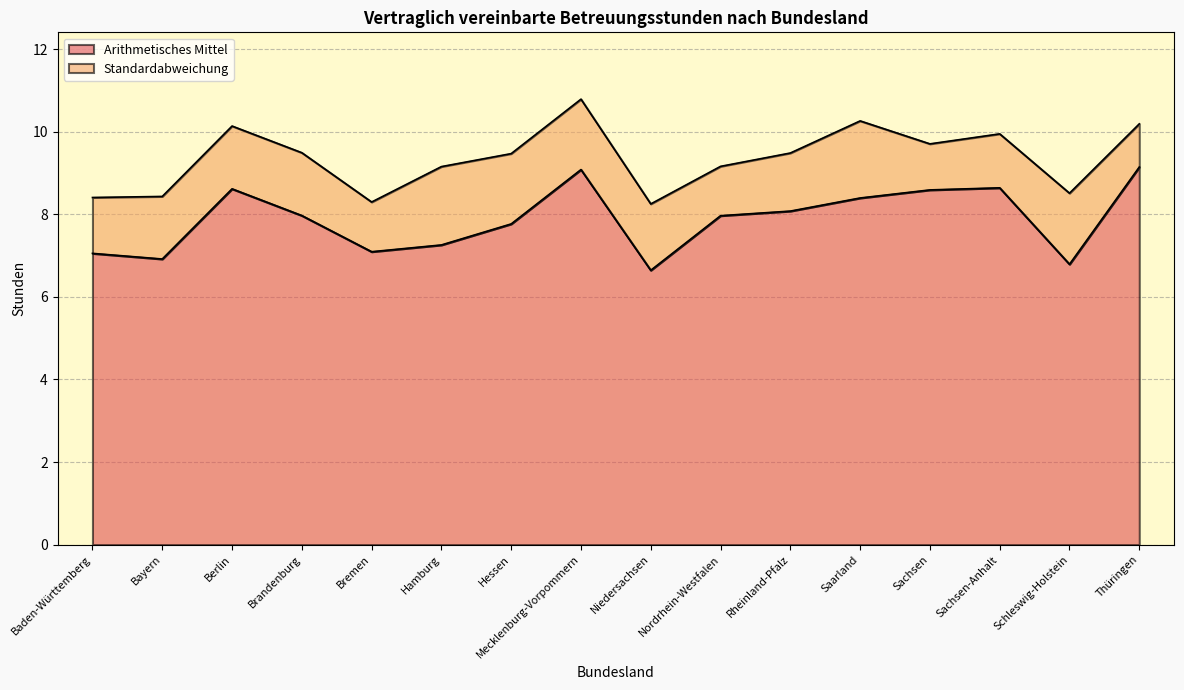

Does the chart display data point markers on the line(s)?

No